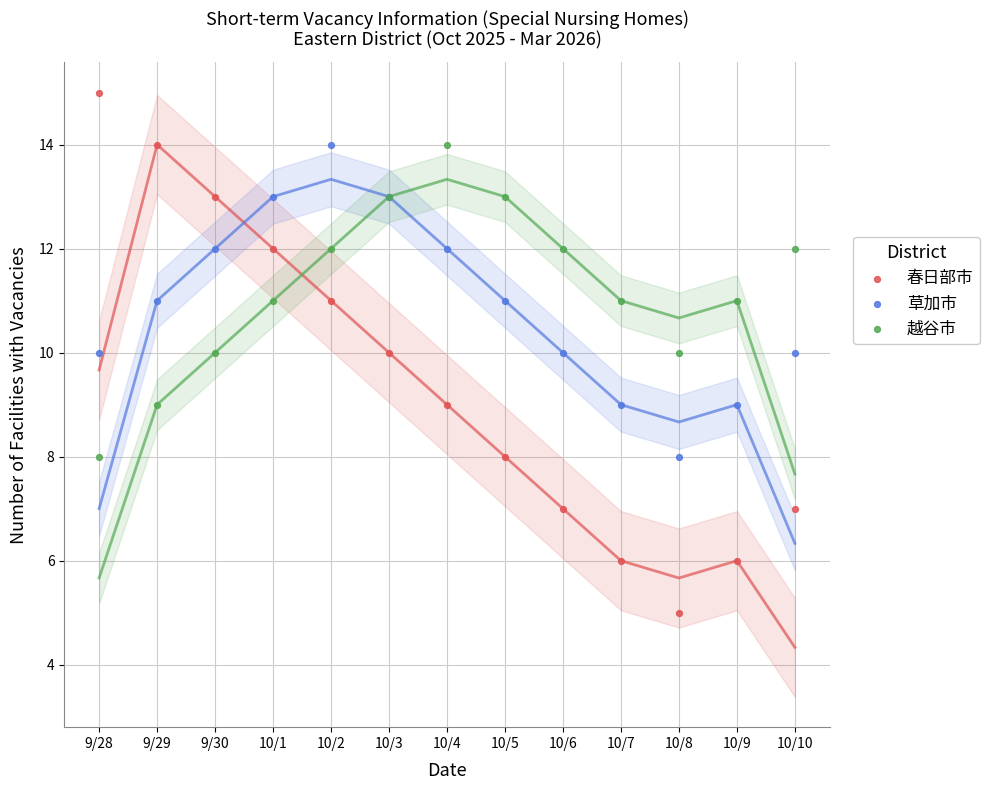

Which series has the widest spread of Y values?

春日部市